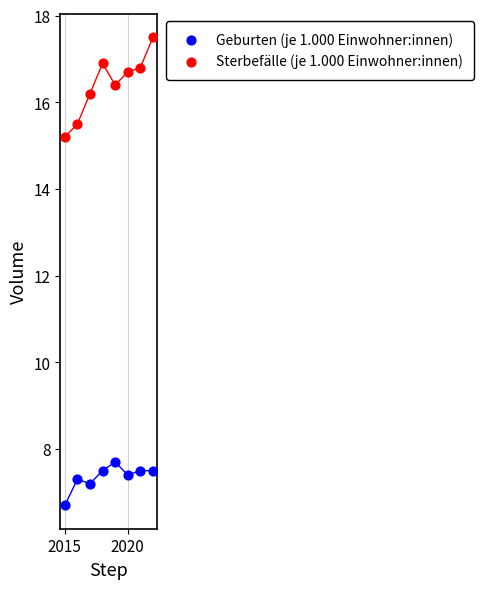

What are all the series names shown in the legend?

Geburten (je 1.000 Einwohner:innen), Sterbefälle (je 1.000 Einwohner:innen)